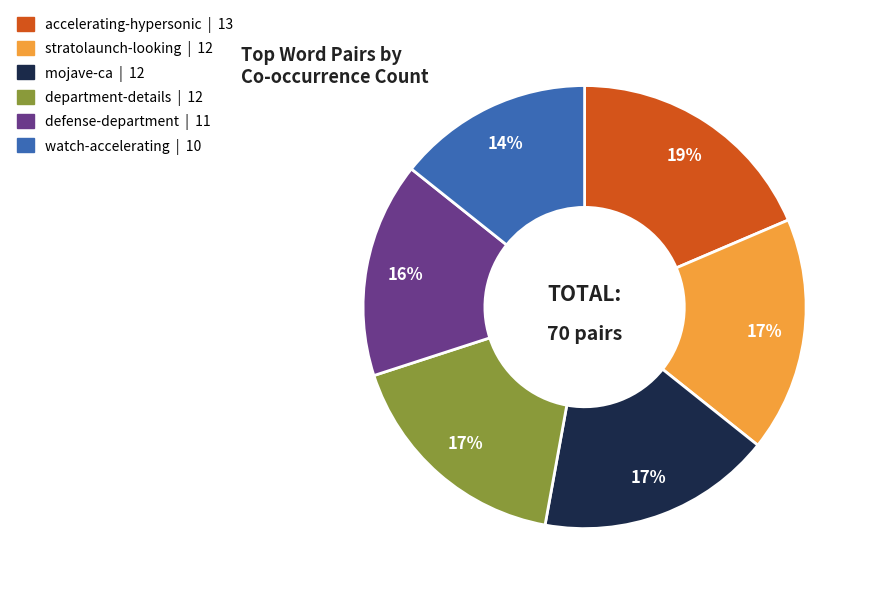

What is the smallest slice in the pie chart?

watch-accelerating